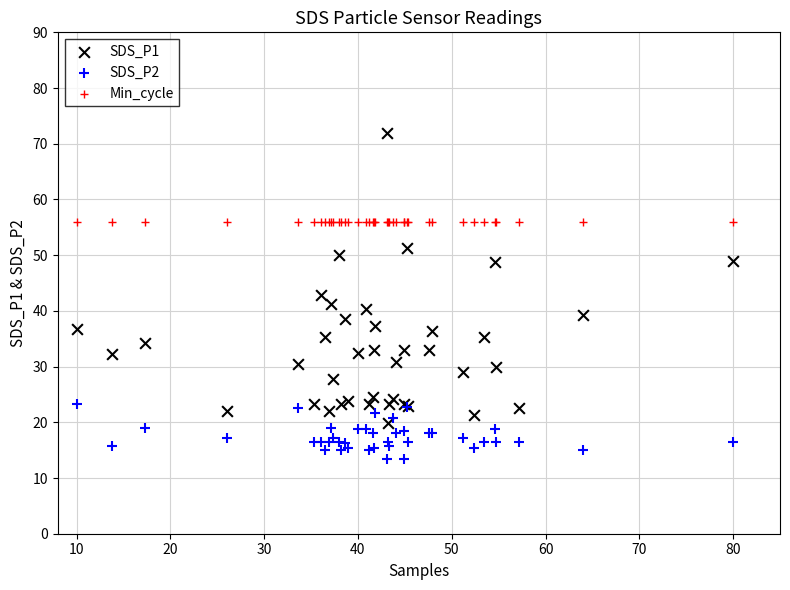

What are all the series names shown in the legend?

SDS_P1, SDS_P2, Min_cycle